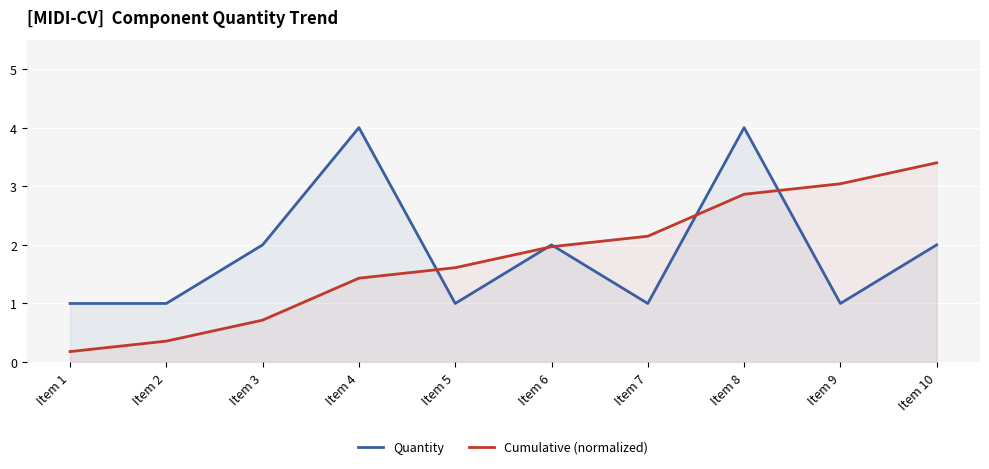

List the series in order of their overall mean, lowest first.

Cumulative (normalized), Quantity